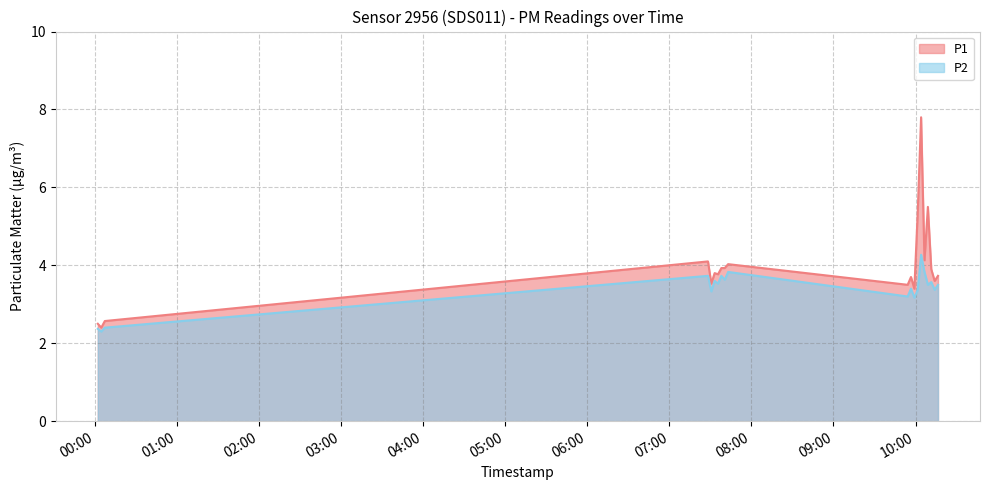

True or false: P1 and P2 cross at least once.

False